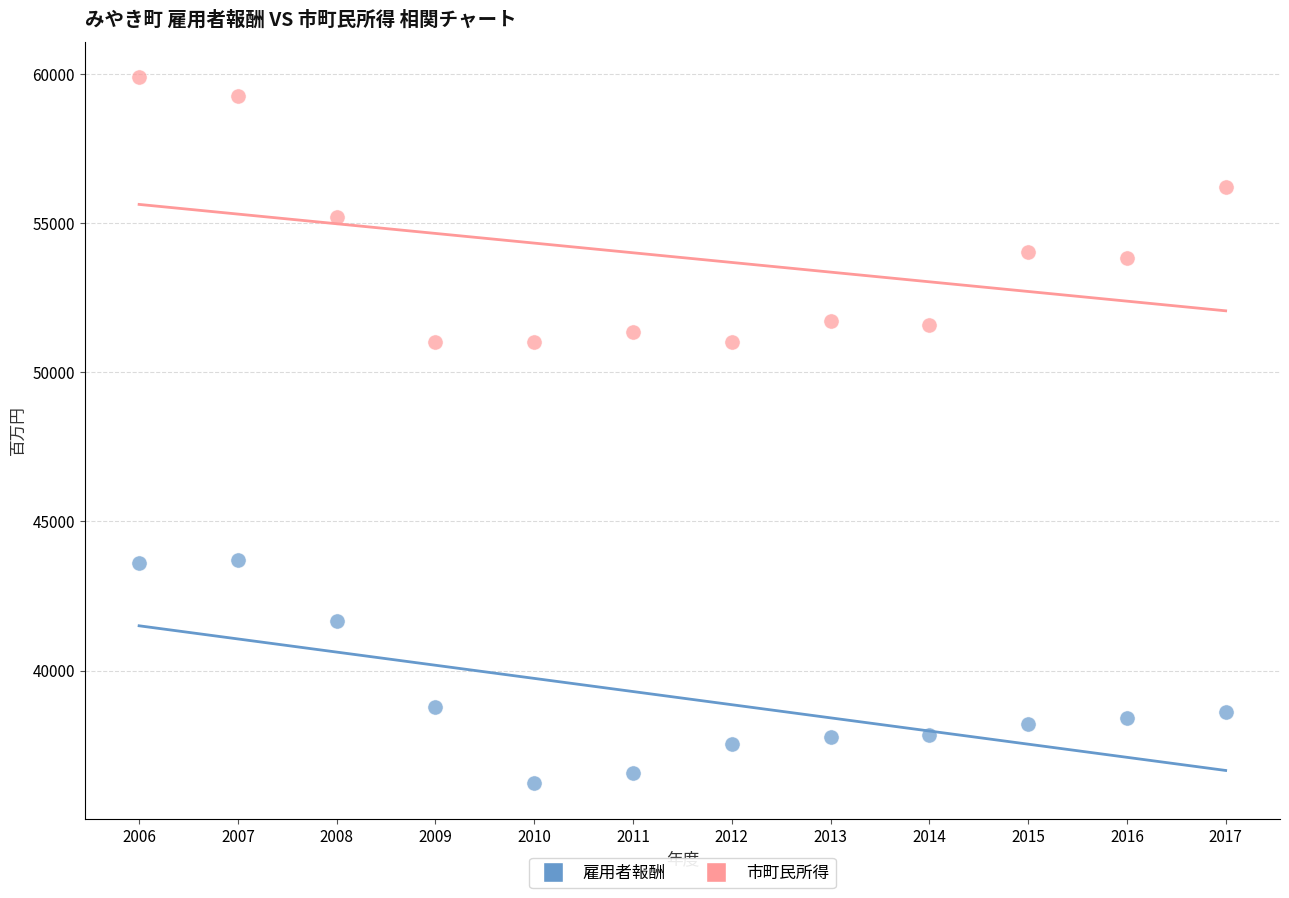

Across all data points, what is the range of X values (max minus min)?

11.0